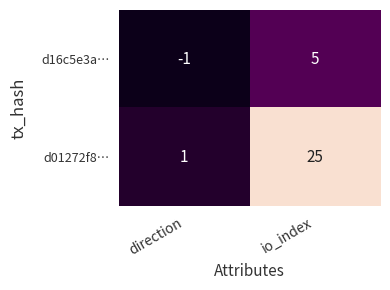

What is the difference between the d16c5e3a… values at io_index and direction?

6